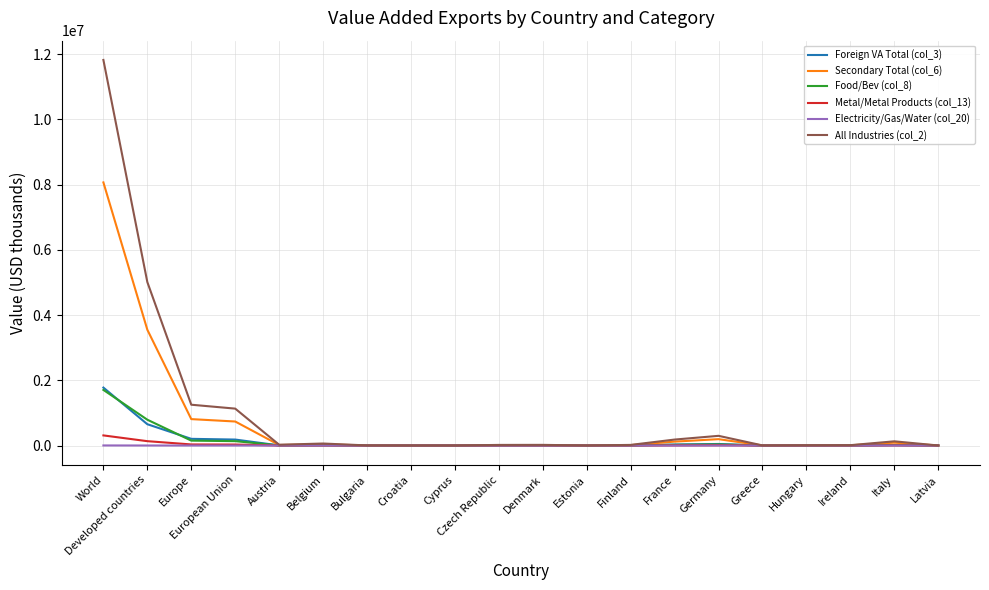

What are all the series names shown in the legend?

Foreign VA Total (col_3), Secondary Total (col_6), Food/Bev (col_8), Metal/Metal Products (col_13), Electricity/Gas/Water (col_20), All Industries (col_2)